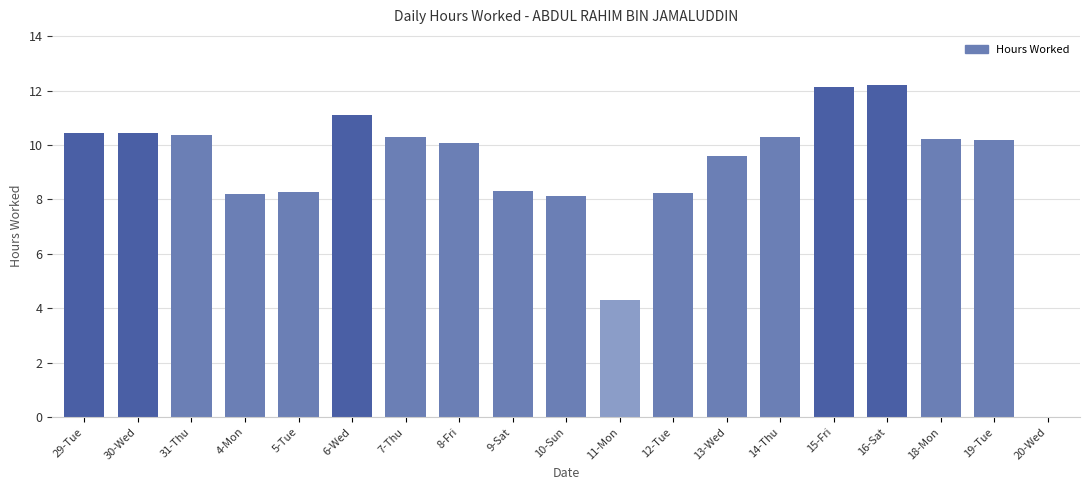

What is the ratio of the value at 19-Tue to the value at 11-Mon?

2.4